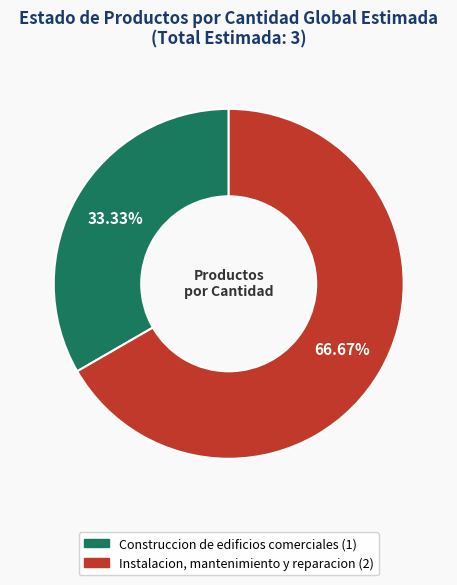

Is it true that Construccion de edificios comerciales is 33% of the pie?

True